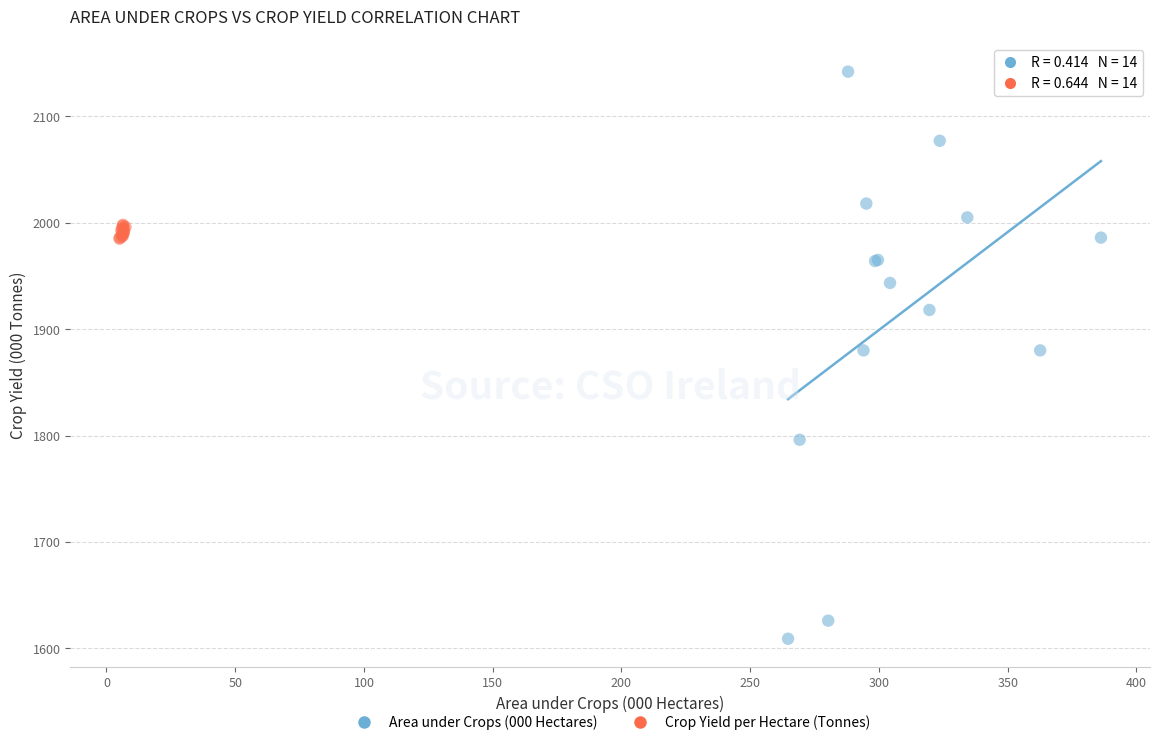

What are all the series names shown in the legend?

Area under Crops (000 Hectares), Crop Yield per Hectare (Tonnes)